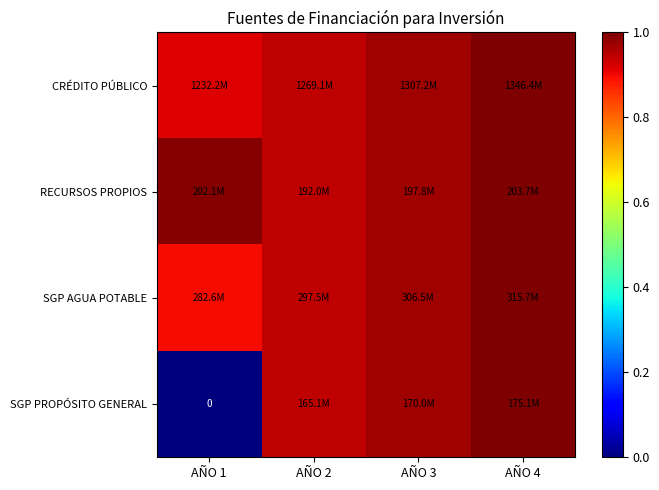

Is the value of RECURSOS PROPIOS at AÑO 2 greater than the value of SGP AGUA POTABLE at AÑO 4?

No